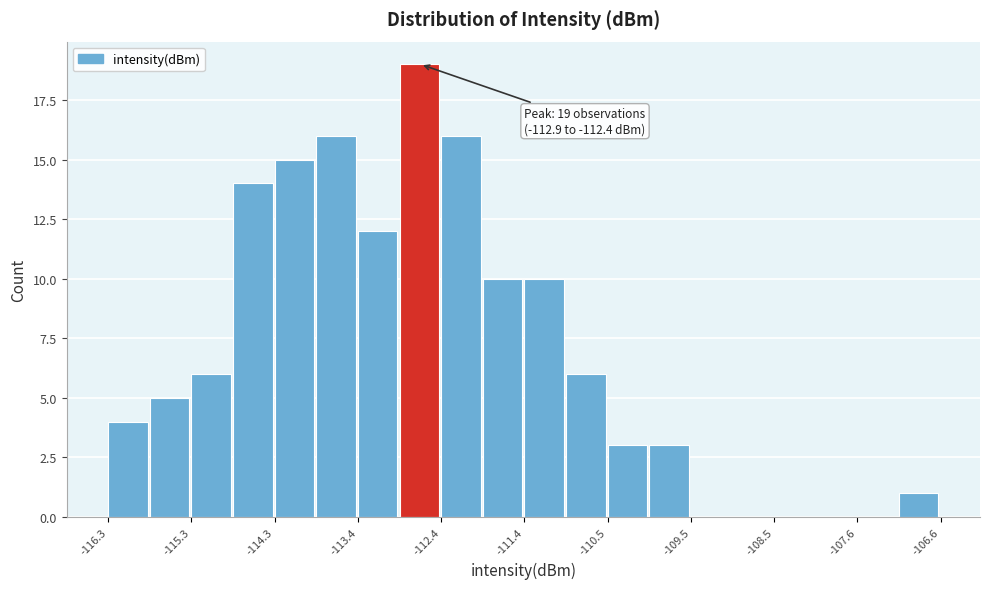

Over which range of the x-axis is the bar tallest?

-112.9 to -112.4